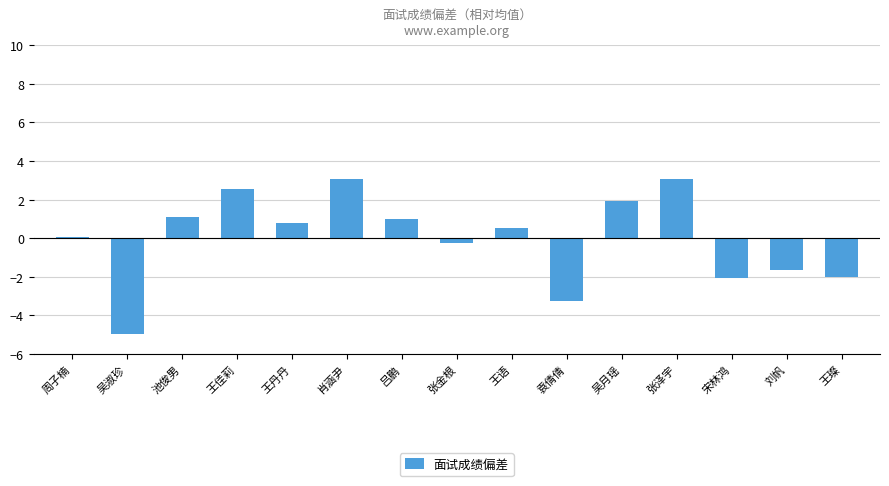

Where is the data nearest to the value 0?

周子楠